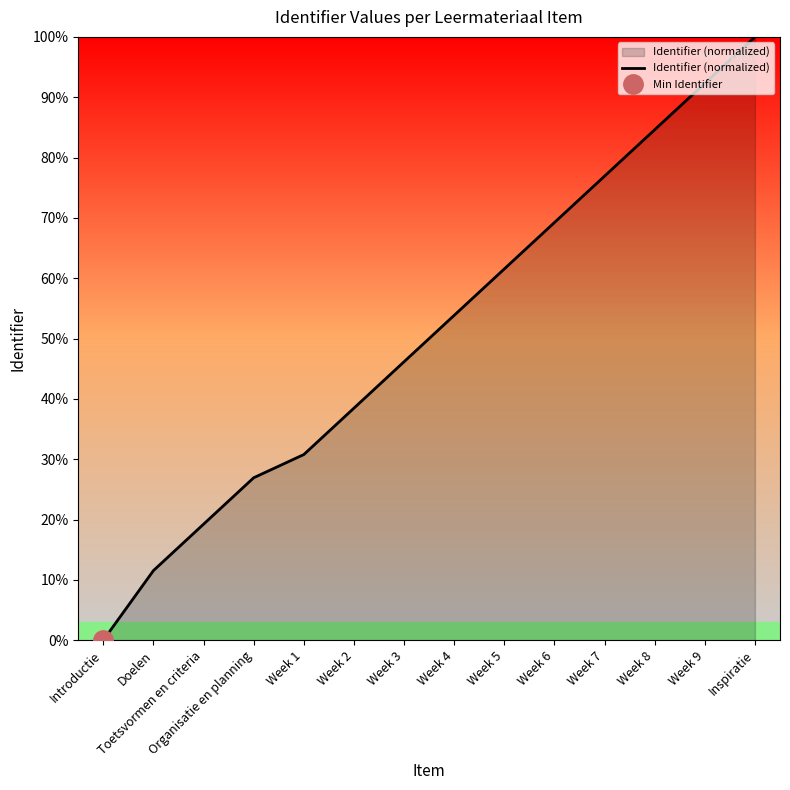

Which category has the highest value across all series?

Inspiratie